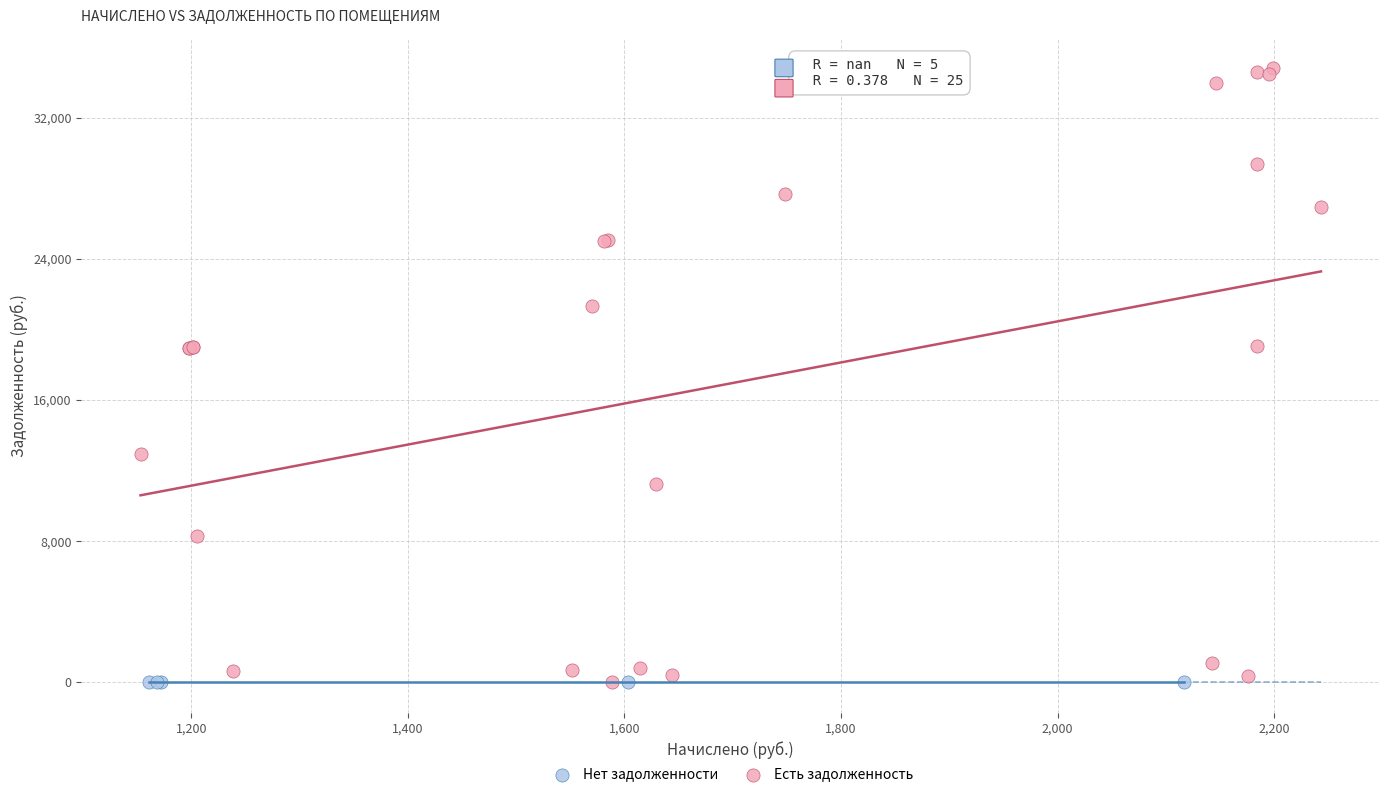

Which series contains the highest Y value?

Есть задолженность